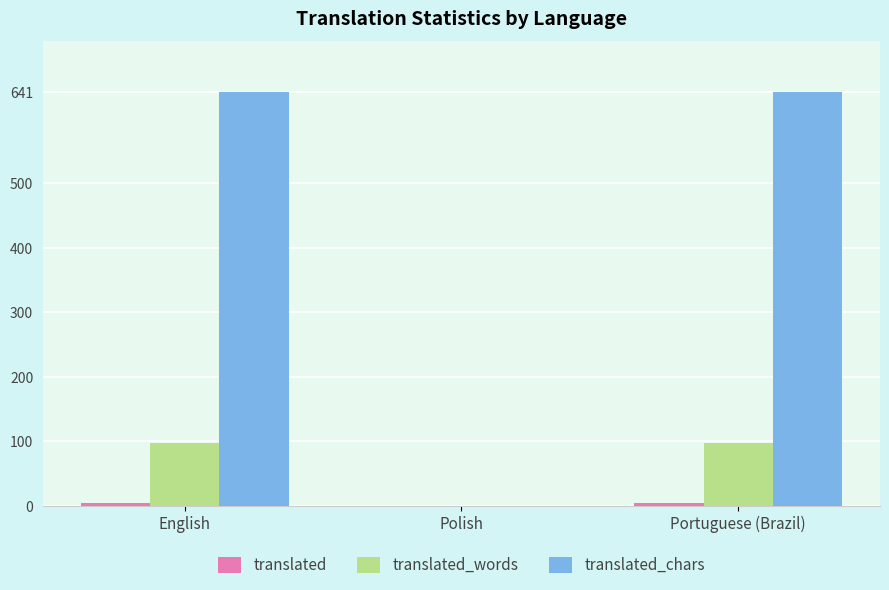

What is the maximum value shown in the chart?

641